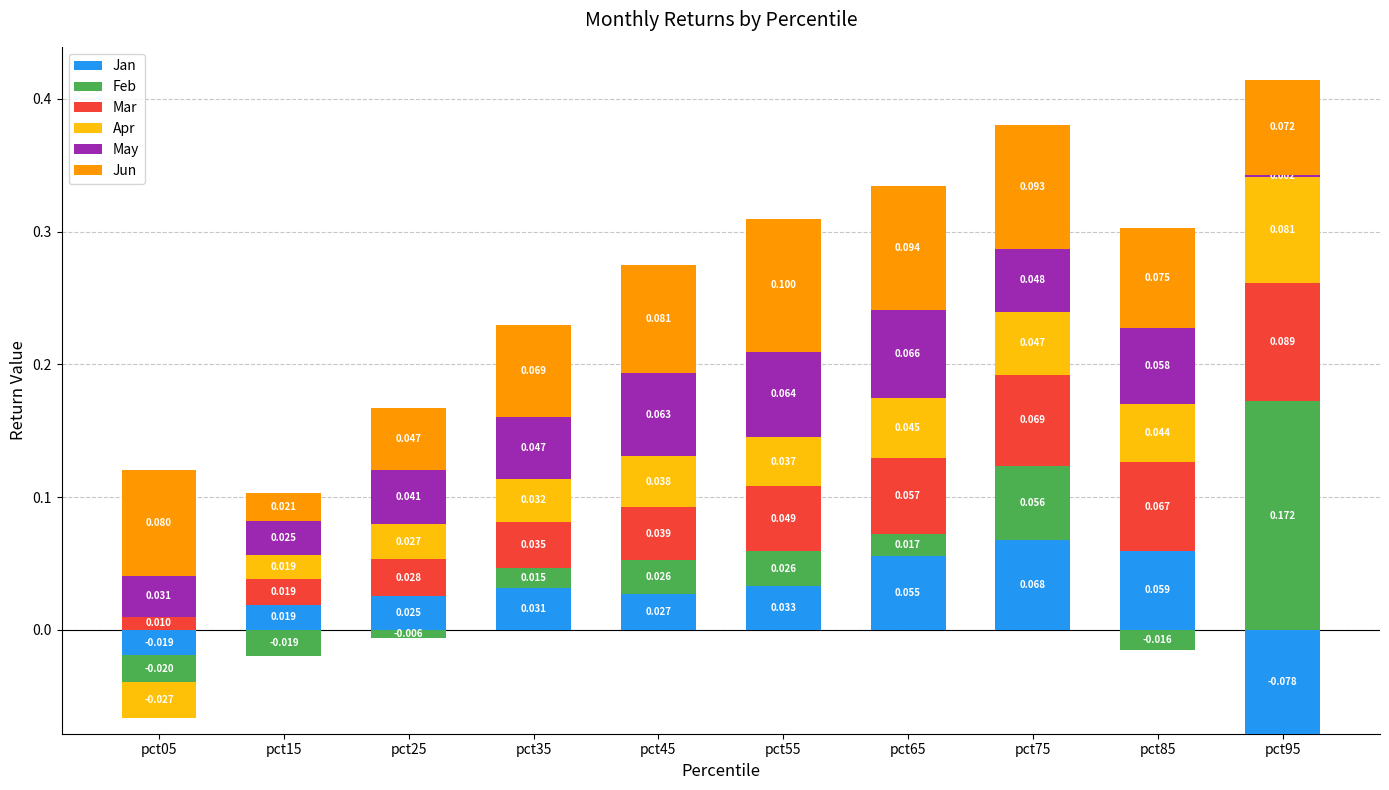

Which series has the widest spread of values?

Feb